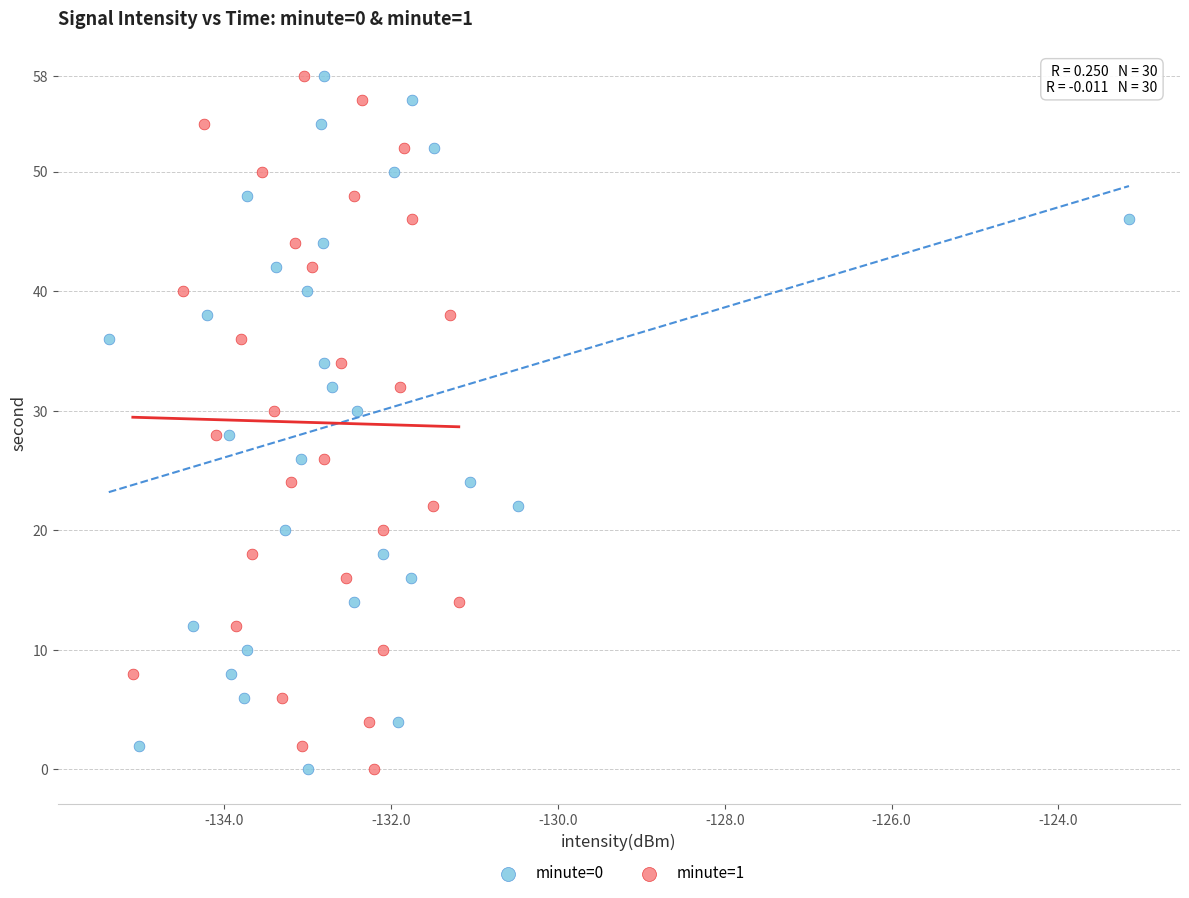

What are all the series names shown in the legend?

minute=0, minute=1